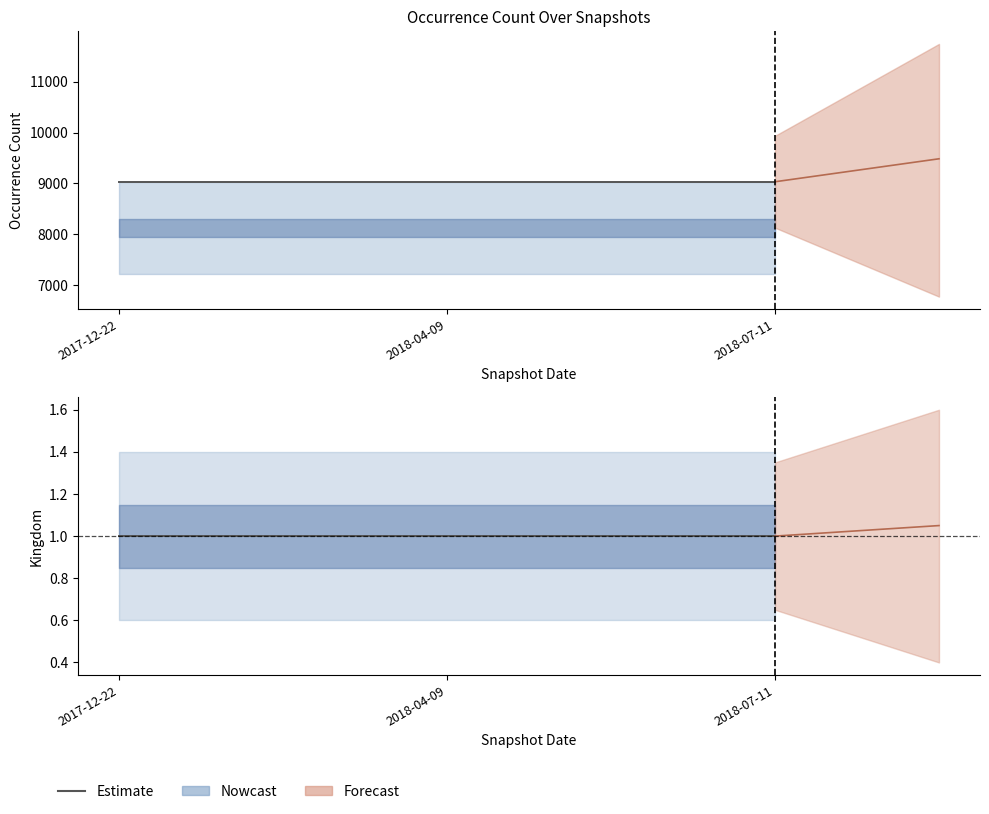

List the series in order of their overall mean, lowest first.

kingdom, occurrenceCount